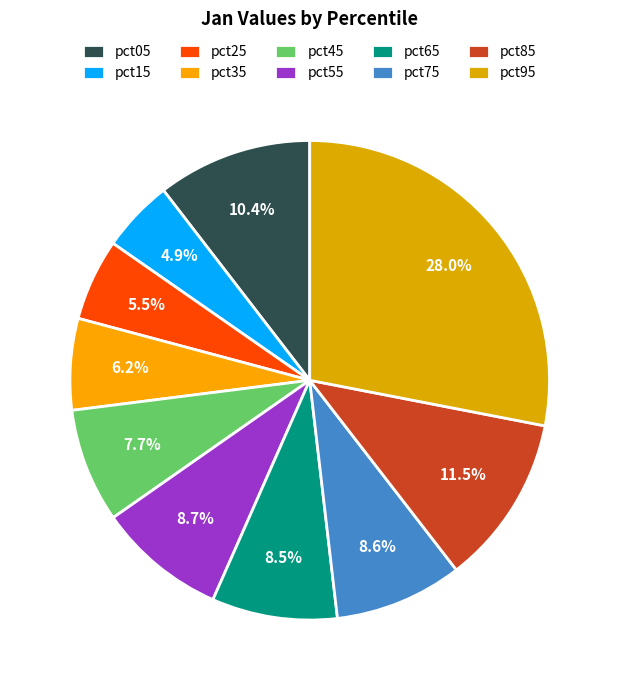

Rank the categories by value from highest to lowest.

pct95, pct85, pct05, pct55, pct75, pct65, pct45, pct35, pct25, pct15